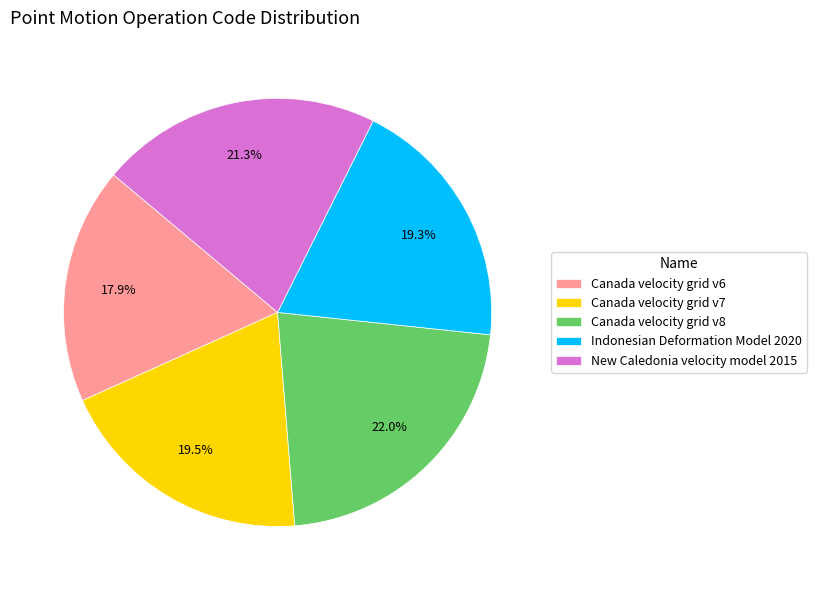

Does any single category account for the majority?

No